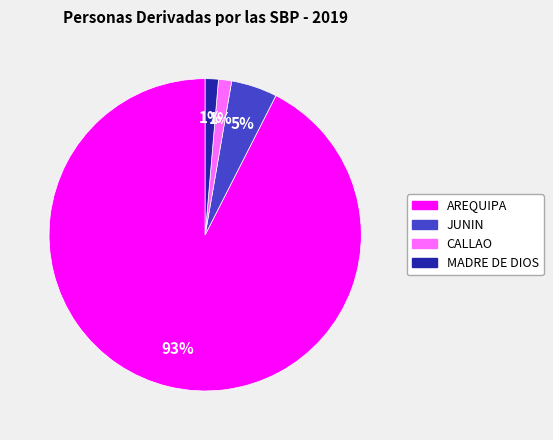

Between JUNIN and MADRE DE DIOS, which is larger?

JUNIN